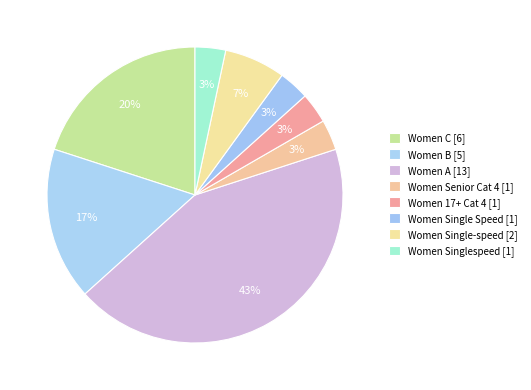

How many segments does this pie chart have?

8